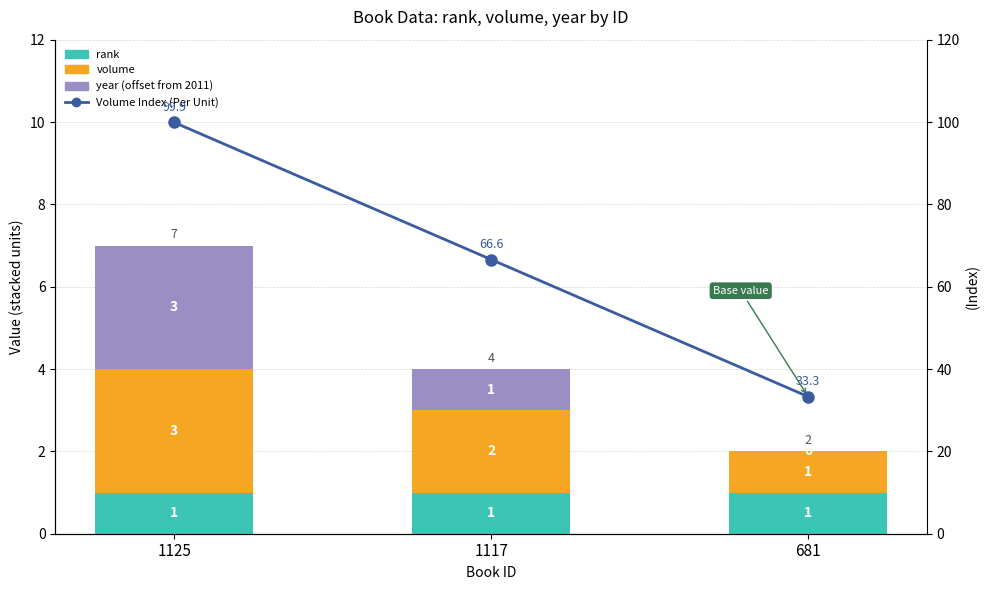

What are all the series names shown in the legend?

rank, volume, year (offset from 2011), Volume Index (Per Unit)